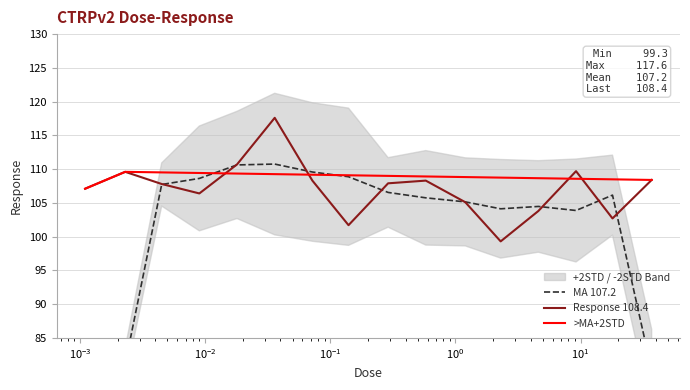

What is the ratio of the value at 37.0 to the value at 2.3?

1.1